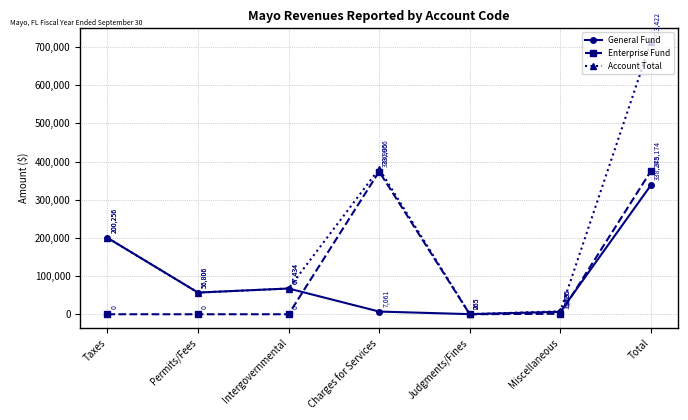

What is the greatest value displayed?

713422